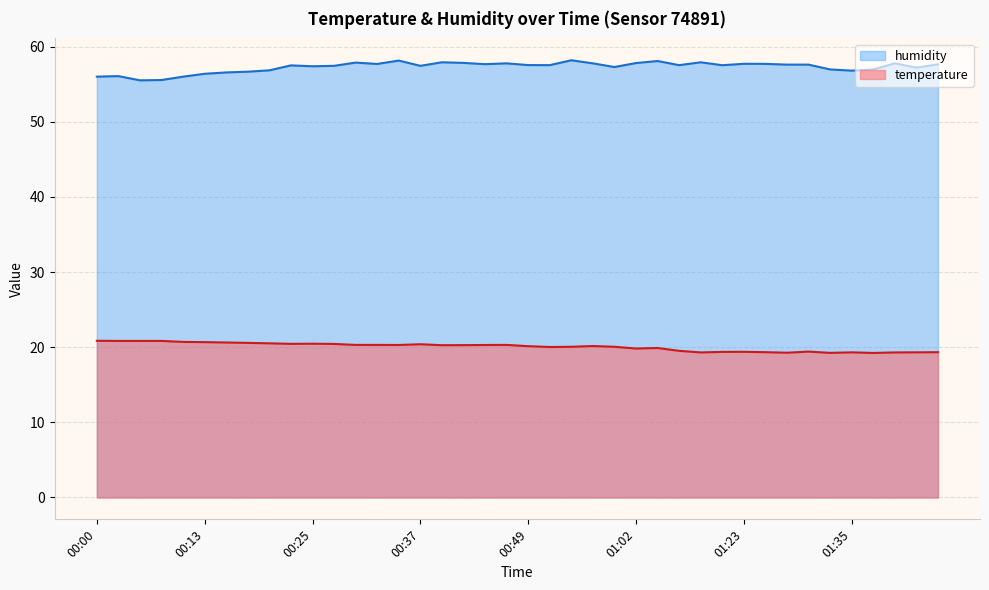

The temperature series shows 13.5 at 01:02. True or false?

False